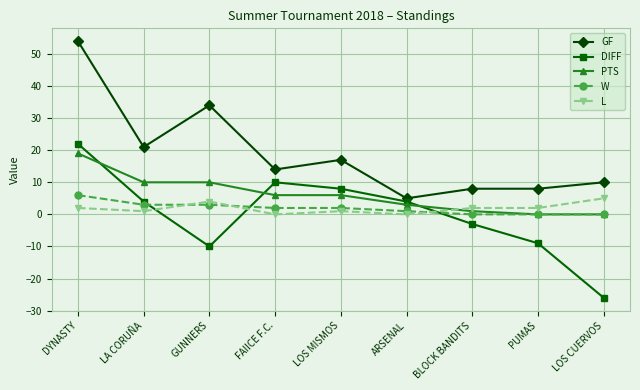

What is the maximum value shown in the chart?

54